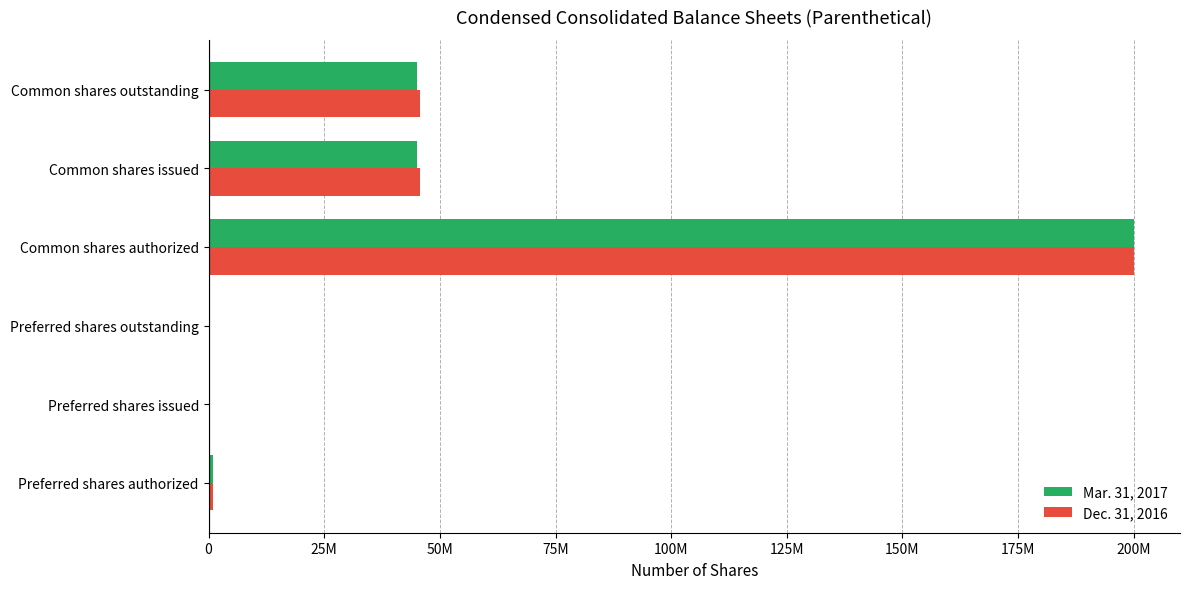

What is the difference between the second highest and second lowest values in the Dec. 31, 2016 series?

45659762